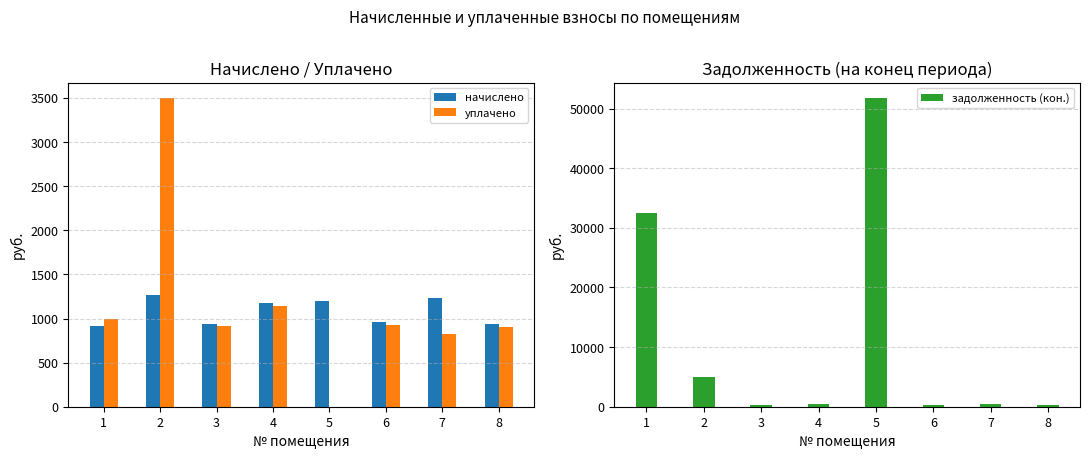

Between 2 and 7, which series saw the biggest shift?

задолженность (кон.)